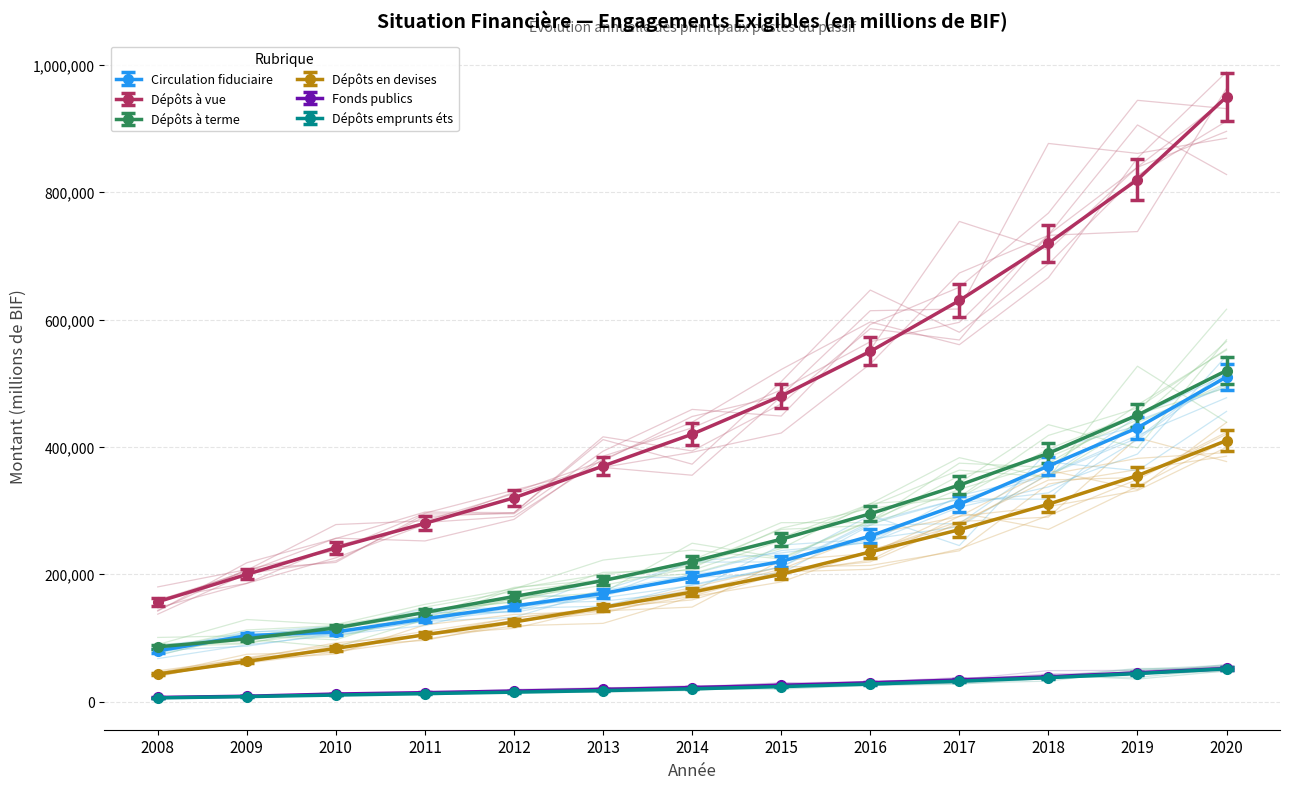

Which category has the lowest value in the Fonds publics series?

2008